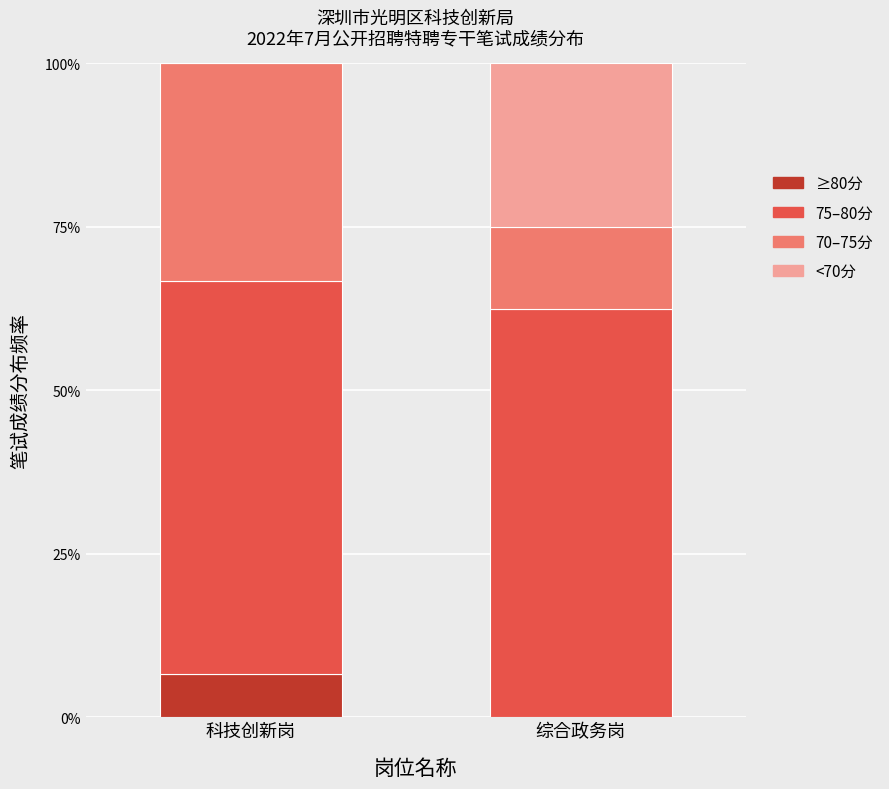

Are the bars horizontal?

No